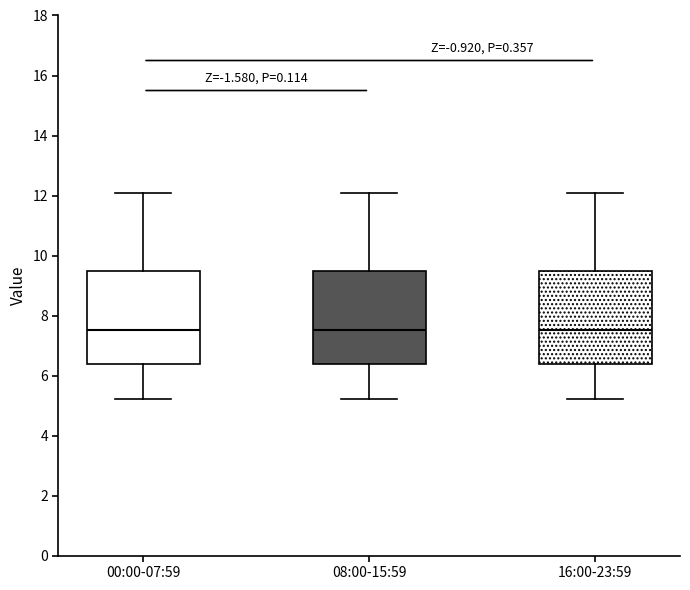

Reading left to right, transcribe this box plot: for each box, give where its median line is, the range the box spans, and where its two whiskers end, as read against the y-axis. The values are not printed on the chart, so give them approximately, as read against the axis.

00:00-07:59: median 7.6, box 6.4 to 9.4, whiskers 5.2 to 12.2
08:00-15:59: median 7.6, box 6.4 to 9.4, whiskers 5.2 to 12.2
16:00-23:59: median 7.6, box 6.4 to 9.4, whiskers 5.2 to 12.2